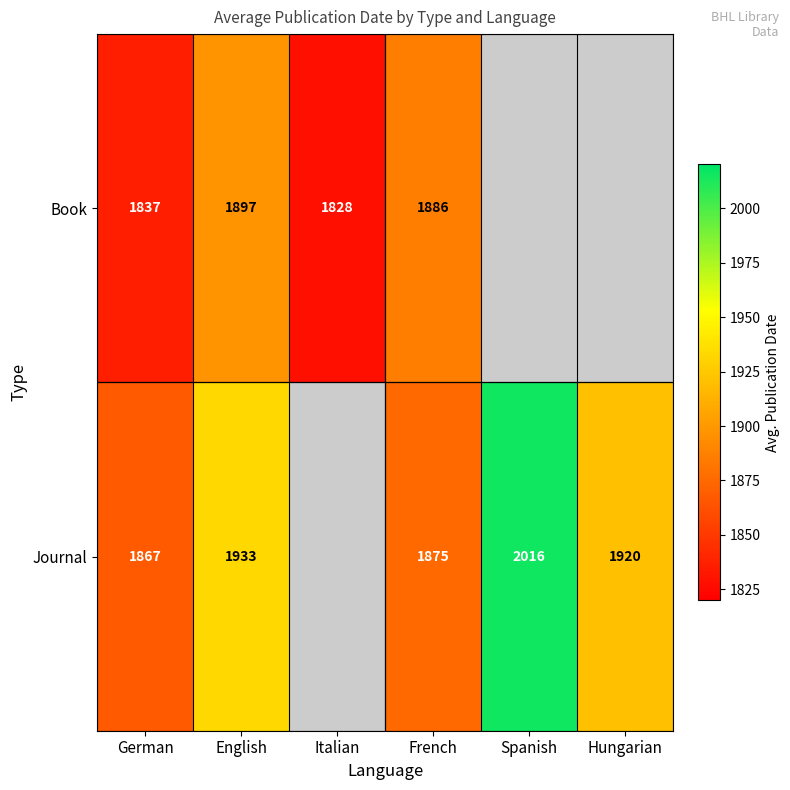

The Book series shows 1828 at Italian. True or false?

True